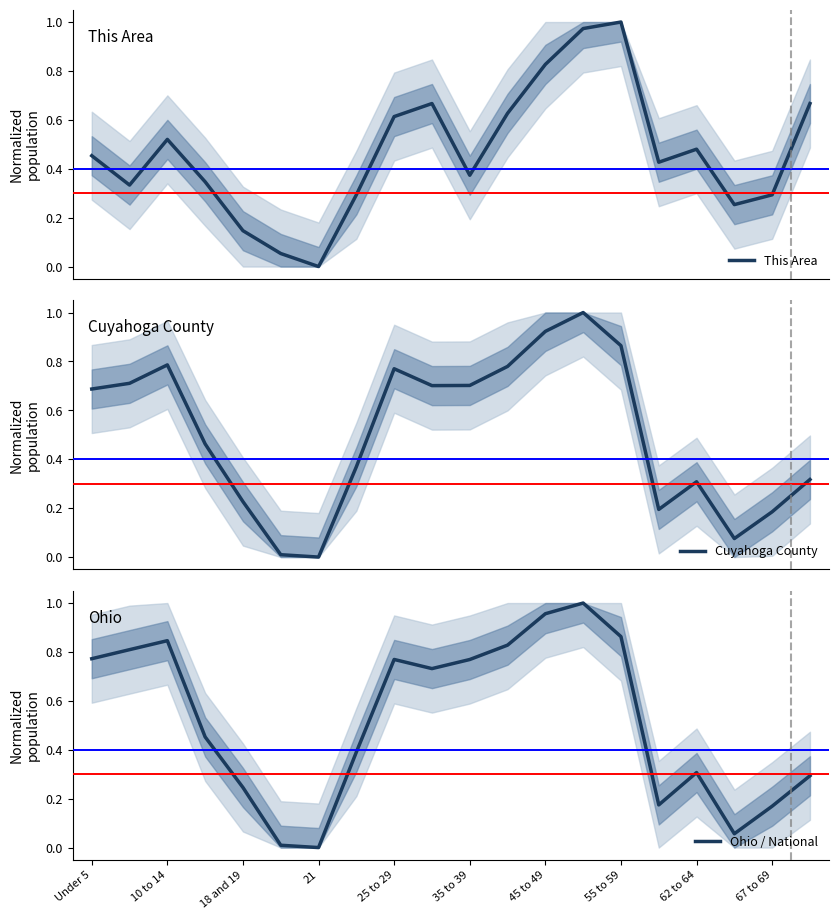

Is the value of This Area at 67 to 69 greater than the value of Cuyahoga County at 62 to 64?

No